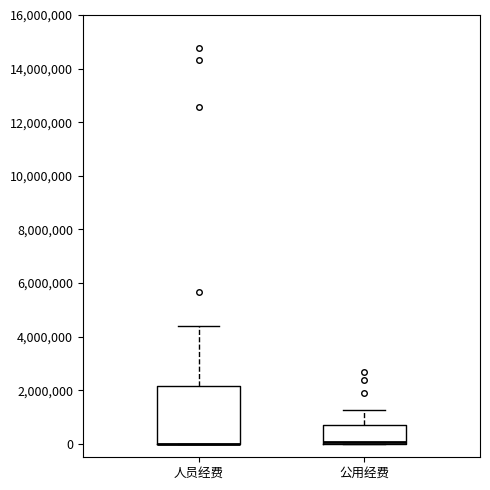

Where does the upper whisker of the box for 人员经费 end on the y-axis? The values are not printed on the chart, so give them approximately, as read against the axis.

4400000